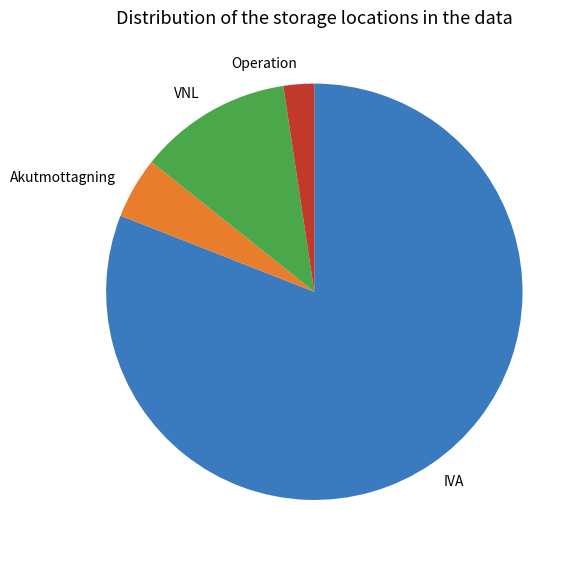

Is the sum of IVA and VNL greater than half?

Yes